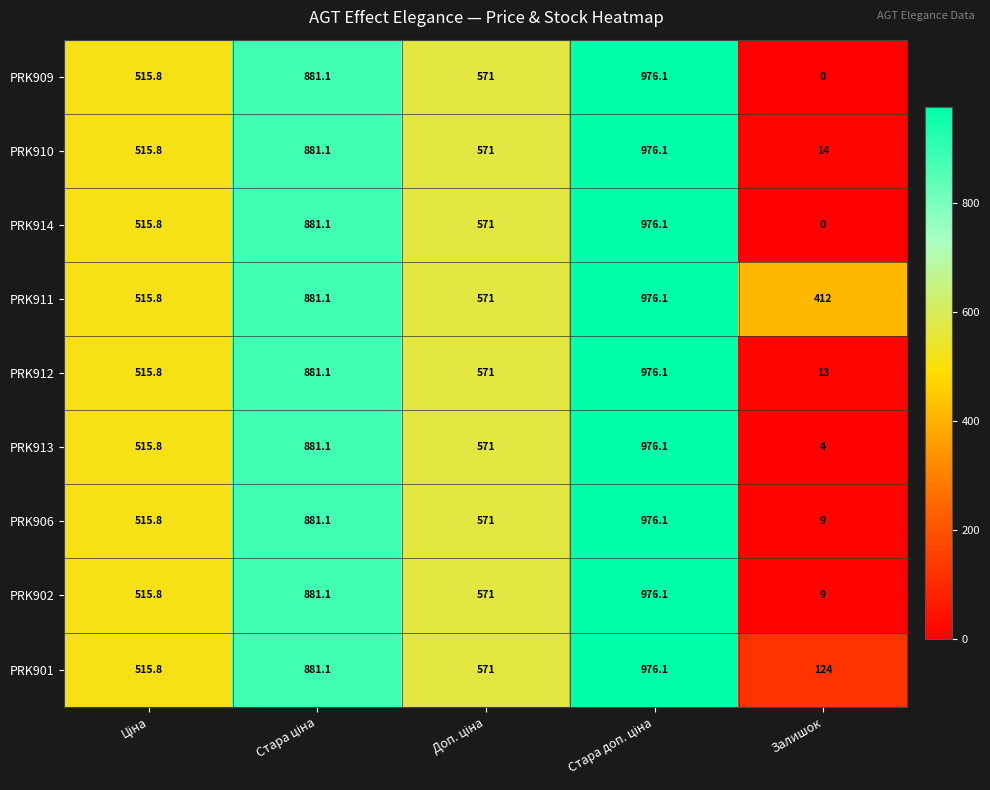

The PRK901 series shows 171.7 at Залишок. True or false?

False